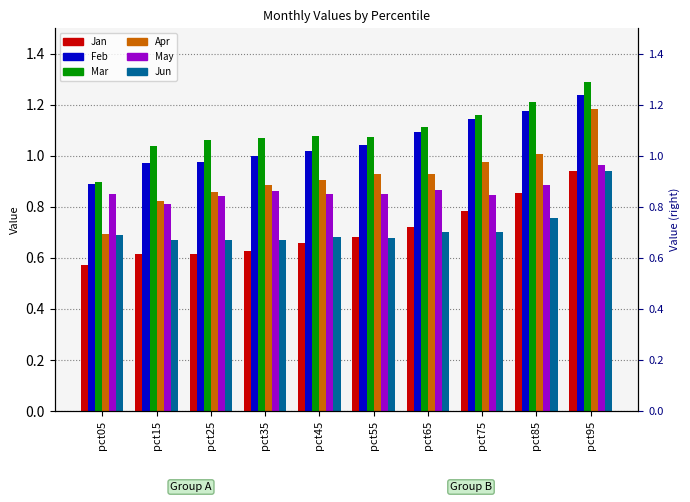

Does the chart contain stacked bars?

No